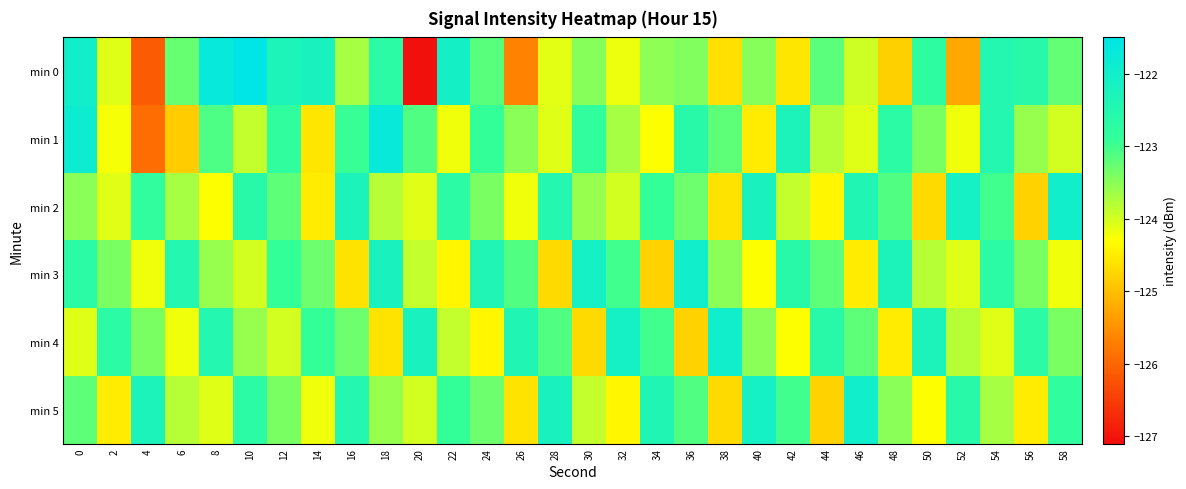

Between 20 and 46, which is larger?

46